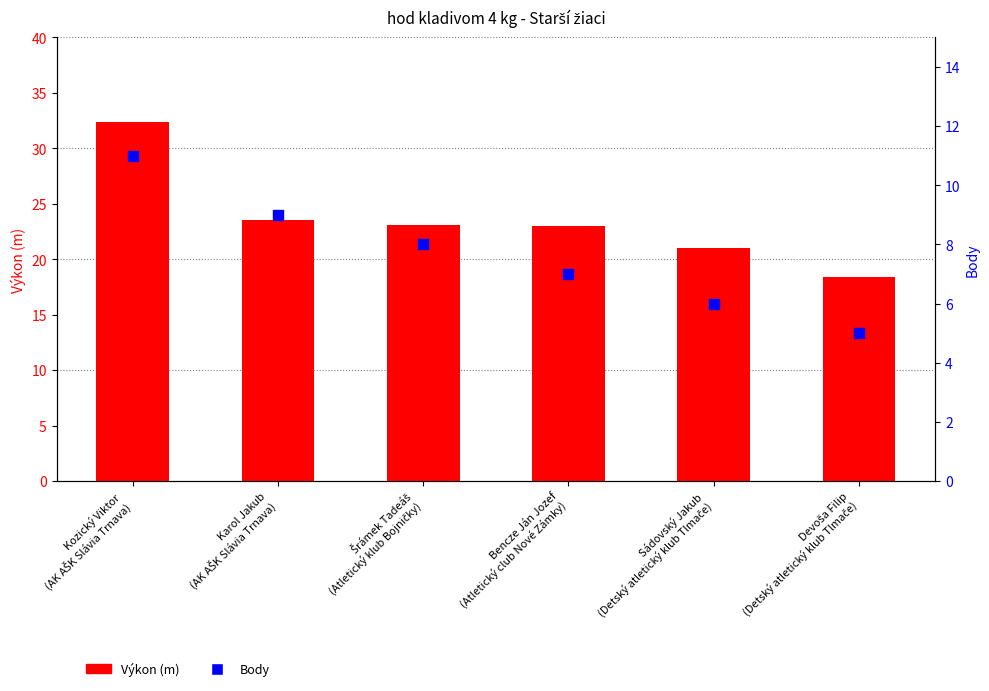

Which series has the widest spread of Y values?

Výkon (m)